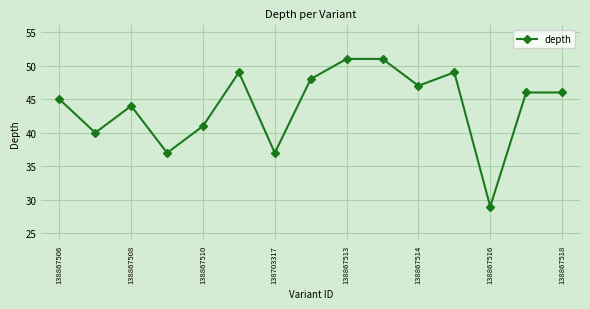

What is the average value?

44